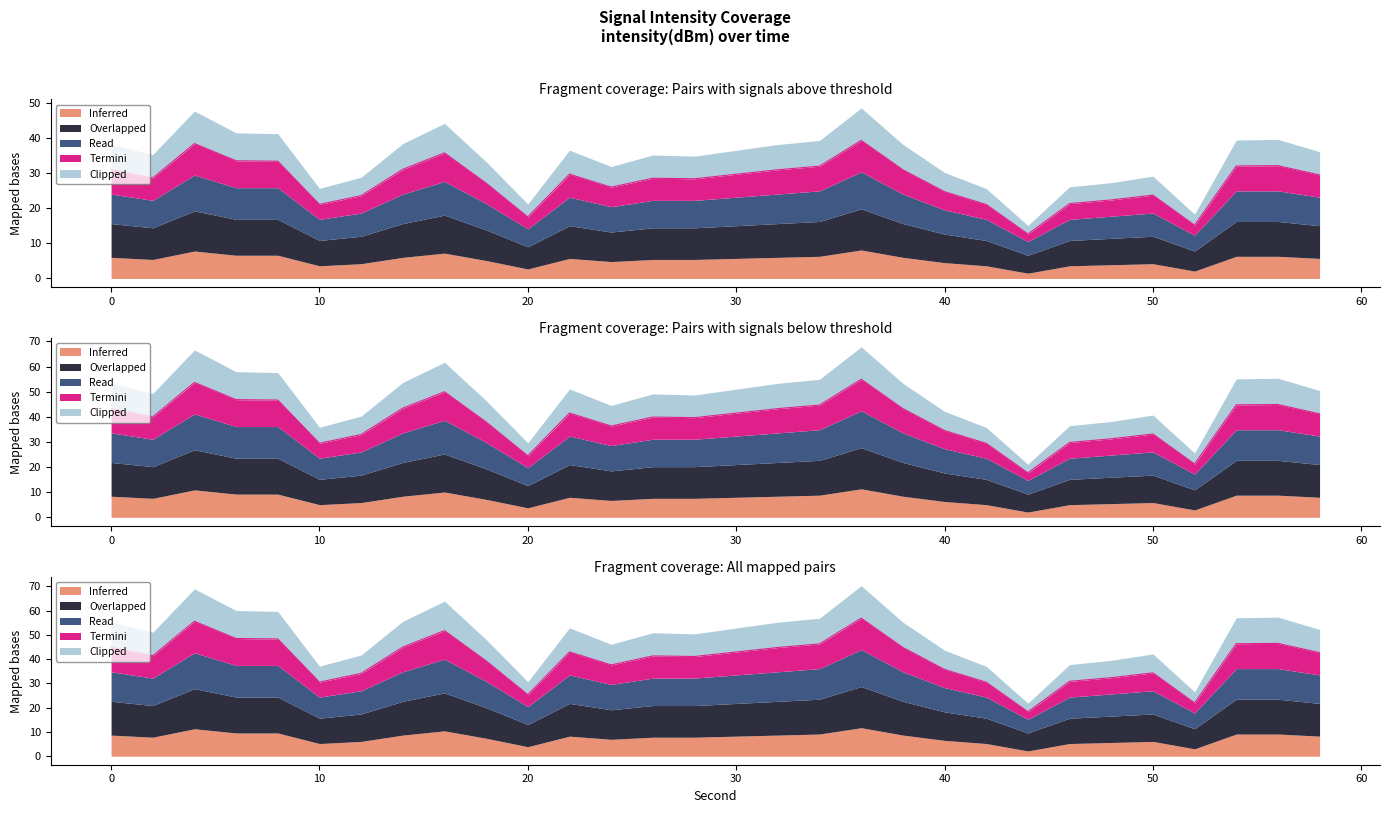

Is it true that Read equals 23.9 at 52?

False